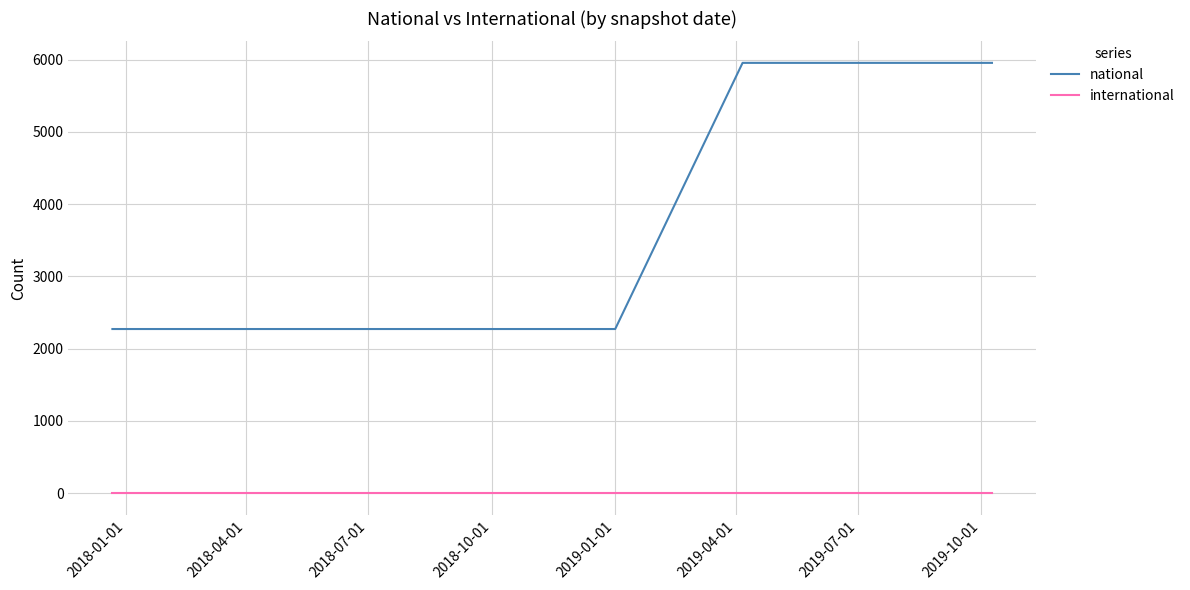

Rank the series by their maximum value, from highest to lowest.

national, international